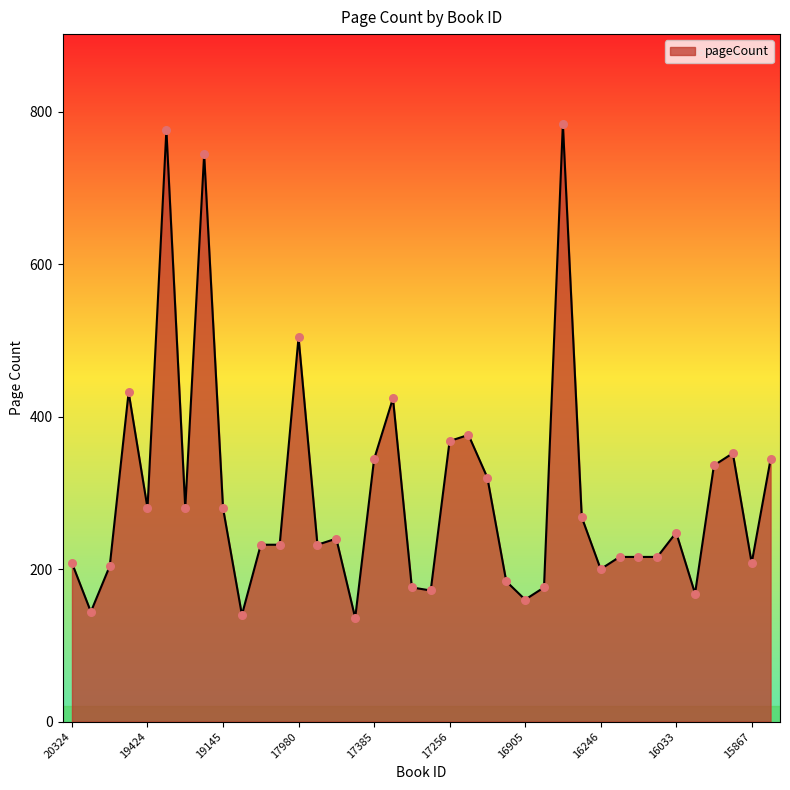

What is the maximum value shown in the chart?

784